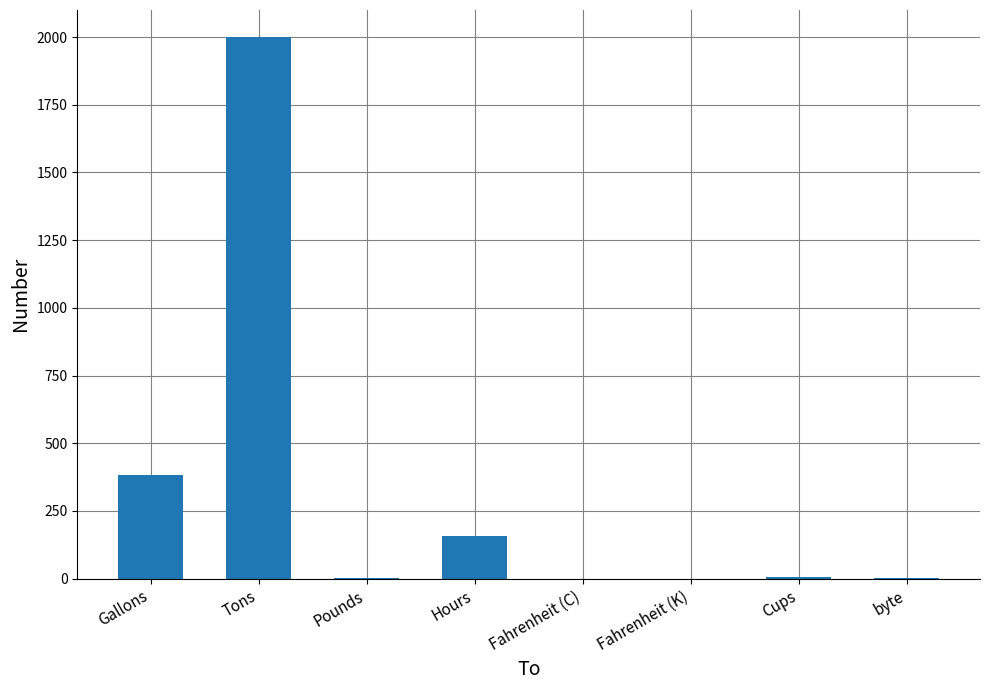

The chart shows a value of -719.8 at Fahrenheit (C). True or false?

False